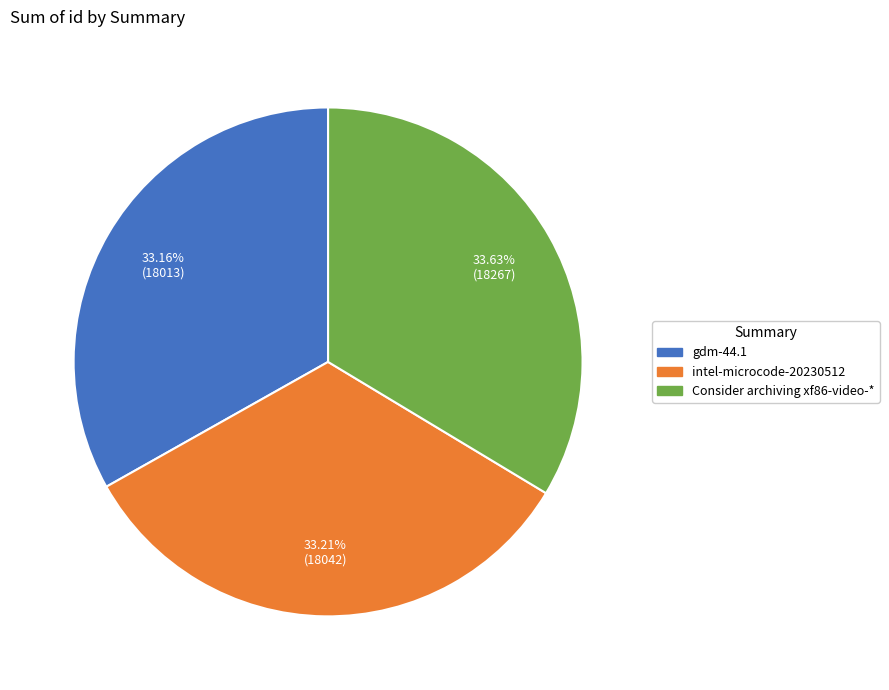

Does gdm-44.1 represent more than half of the total?

No